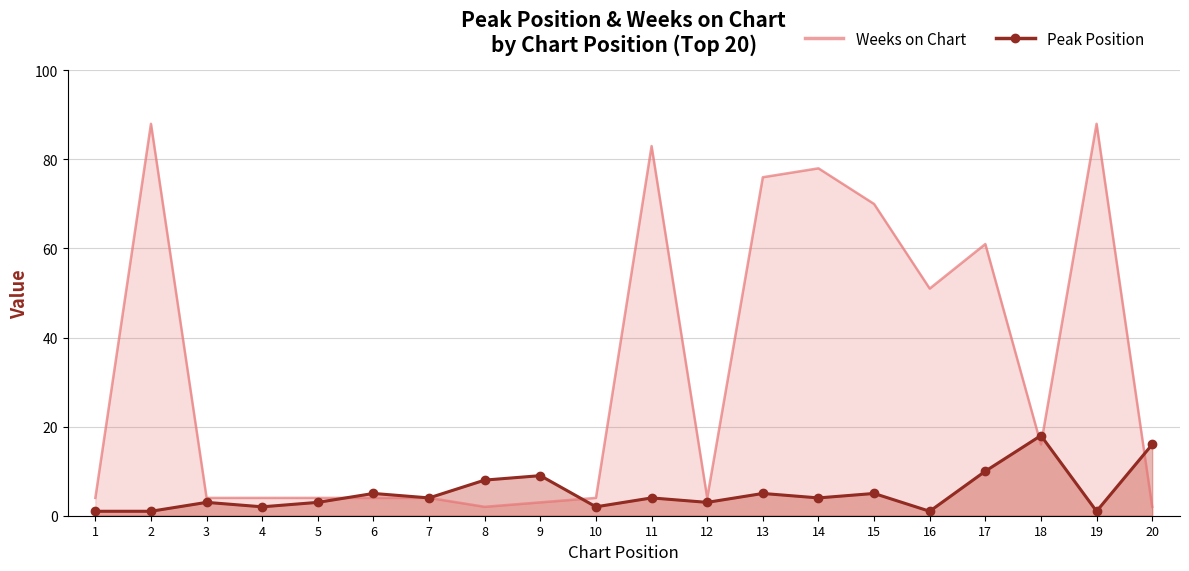

List the series in order of their peak value, highest first.

Weeks on Chart, Peak Position